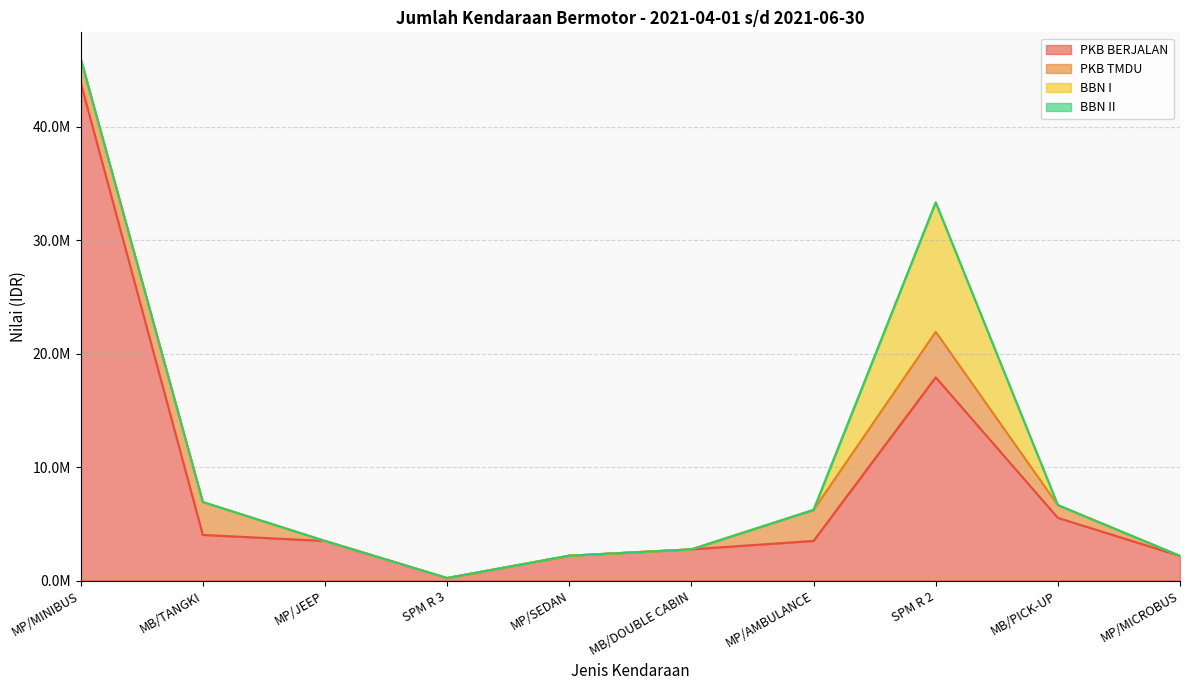

List the series in order of their peak value, lowest first.

BBN II, PKB TMDU, BBN I, PKB BERJALAN